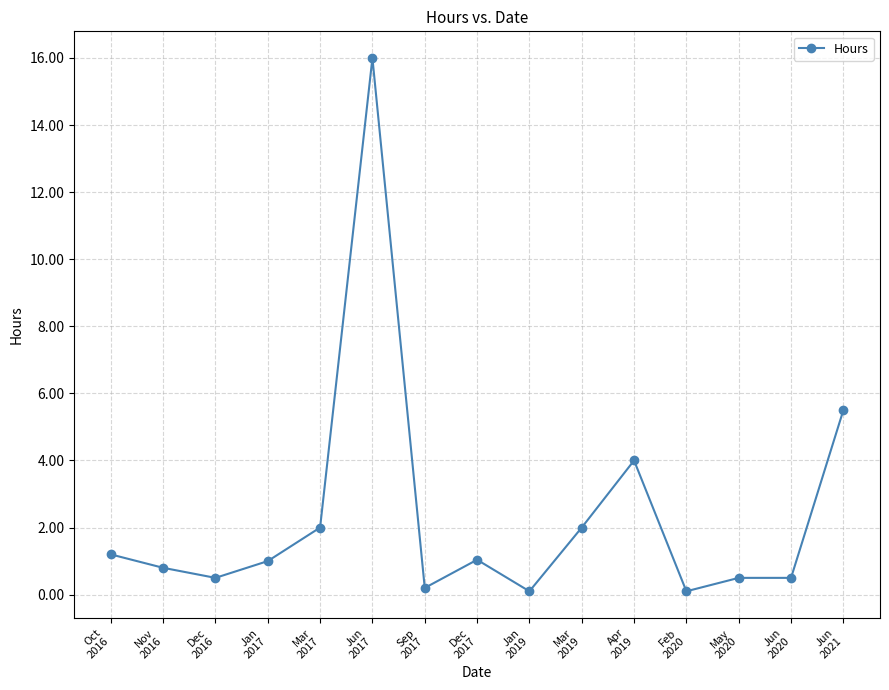

What is the sum of all values?

35.4